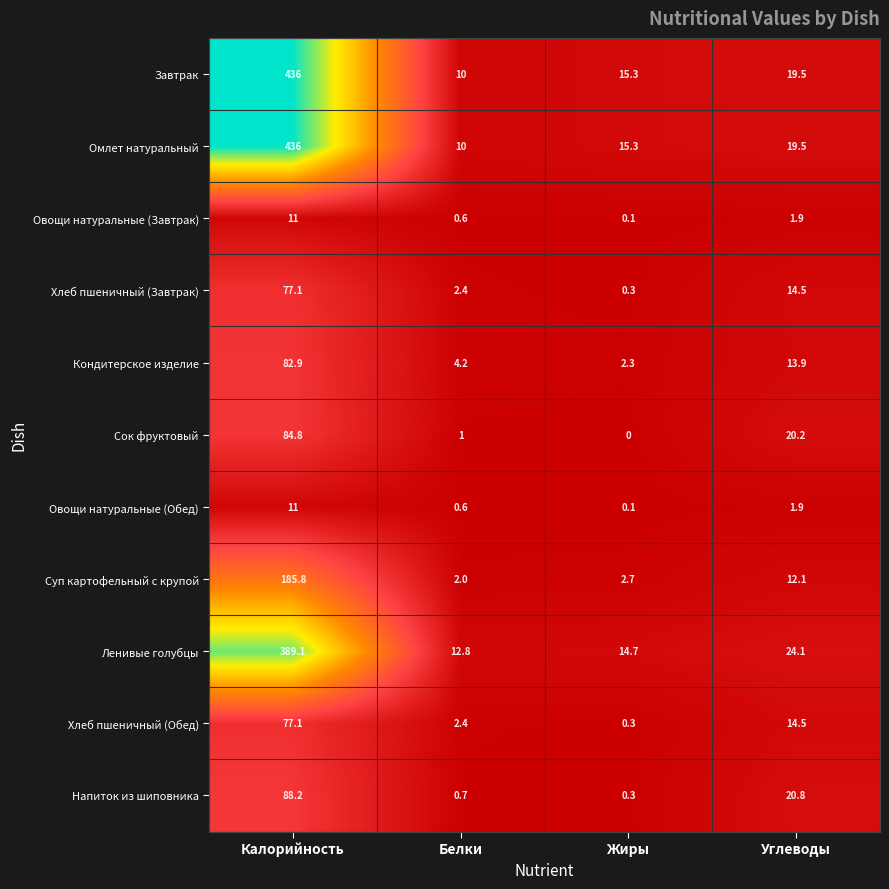

True or false: Ленивые голубцы has a value of 14.7 at Жиры.

True